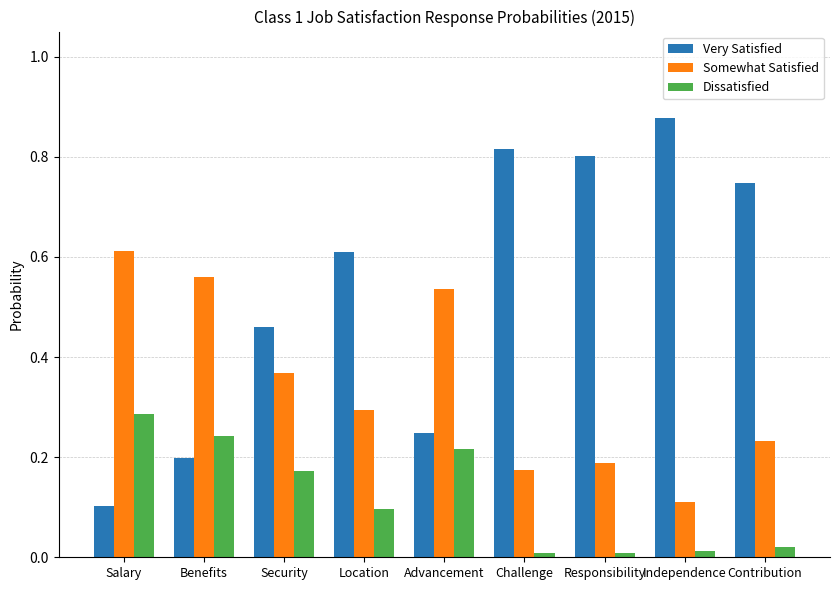

Which series has the largest range (max minus min)?

Very Satisfied